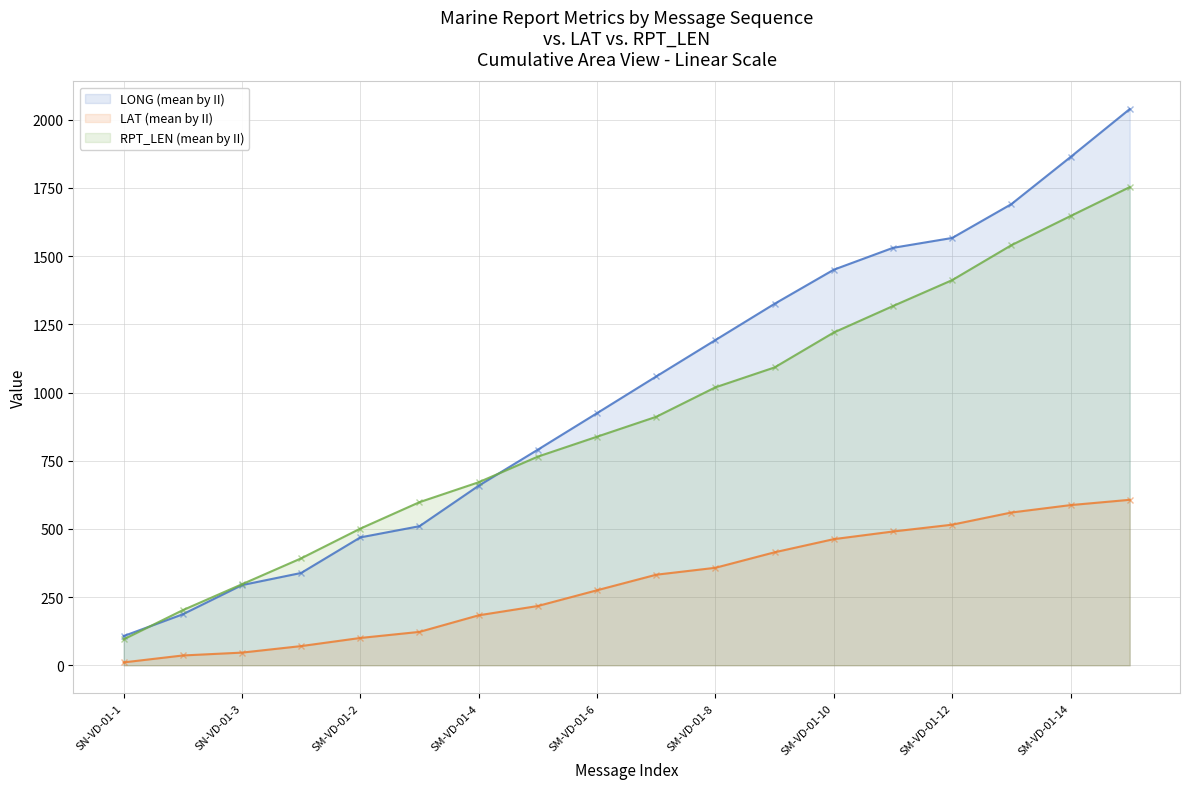

What position from the left is SM-VD-01-4?

7